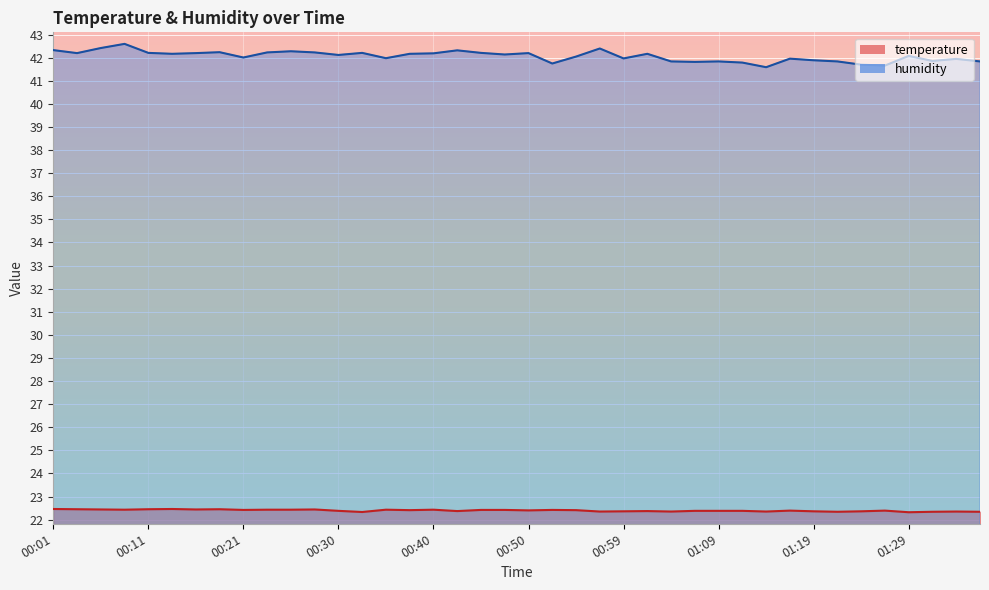

What is the lowest value of the humidity series?

41.6